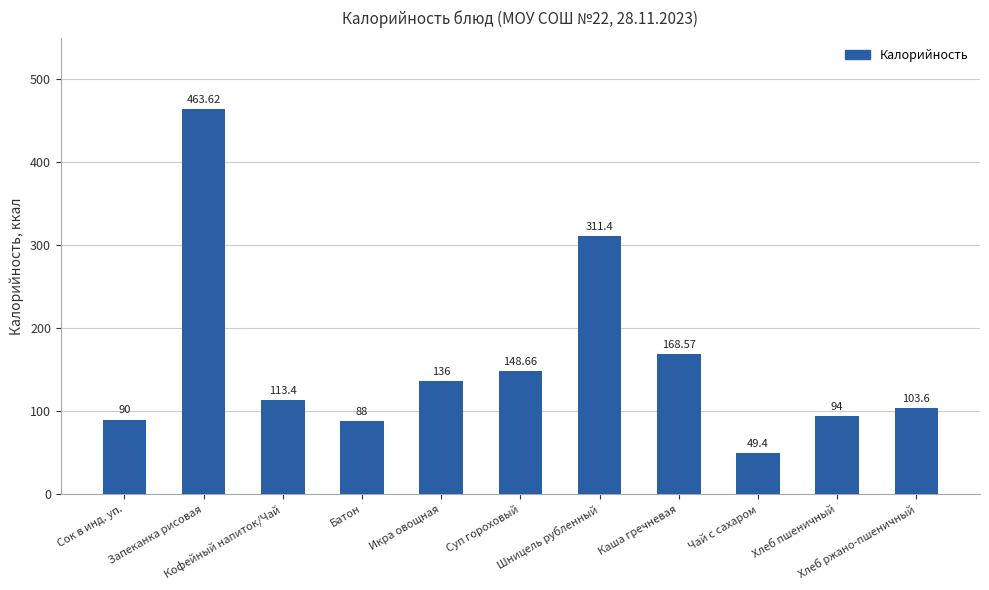

What is the change in value from Запеканка рисовая to Батон?

-375.6